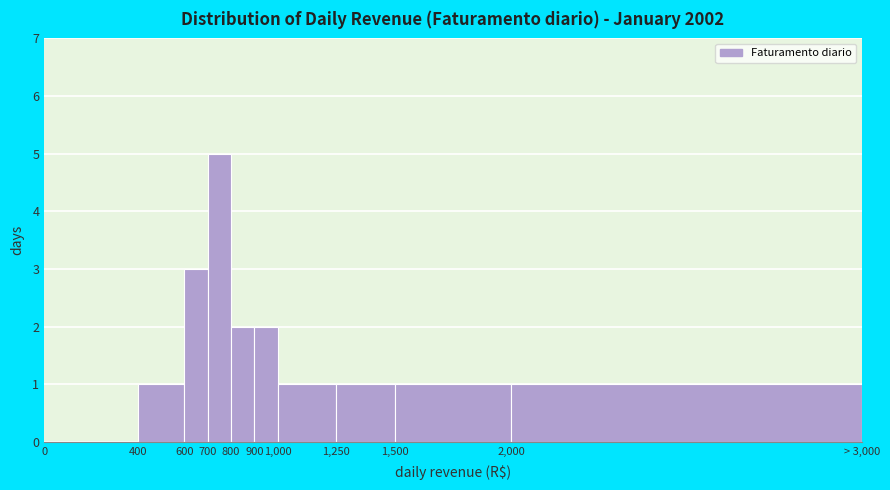

Reading left to right, list all the values displayed in this chart.

0=0	400=1	600=3	700=5	800=2	900=2	1,000=1	1,250=1	1,500=1	2,000=1